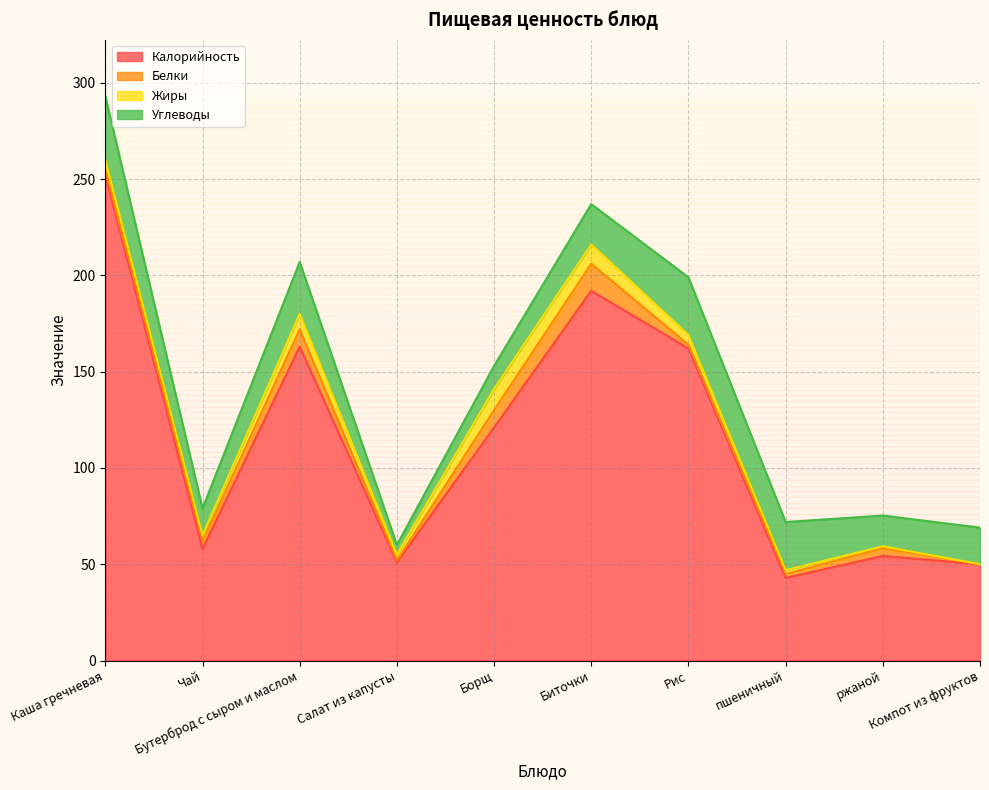

Is it true that Жиры equals 1.4 at Каша гречневая?

False